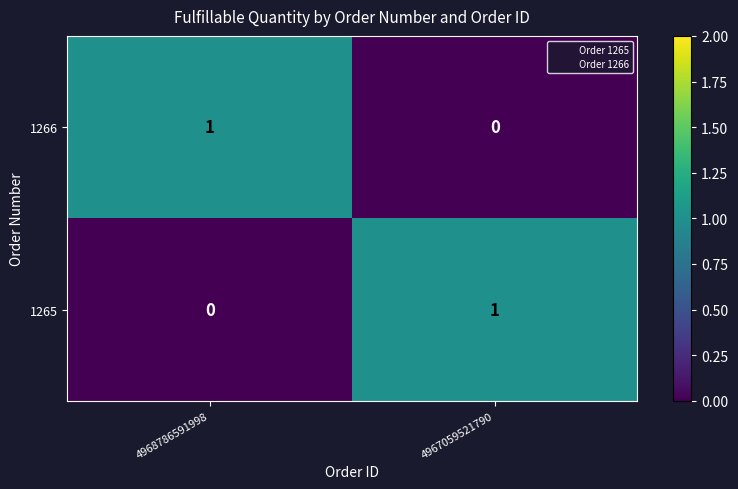

The value of 1265 at 4967059521790 is 1. True or false?

True